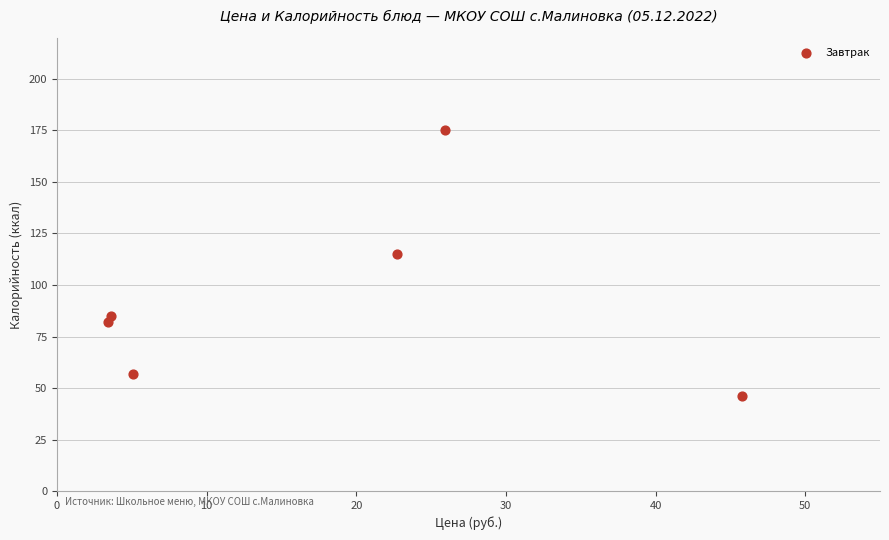

What is the range of Y values (max minus min)?

129